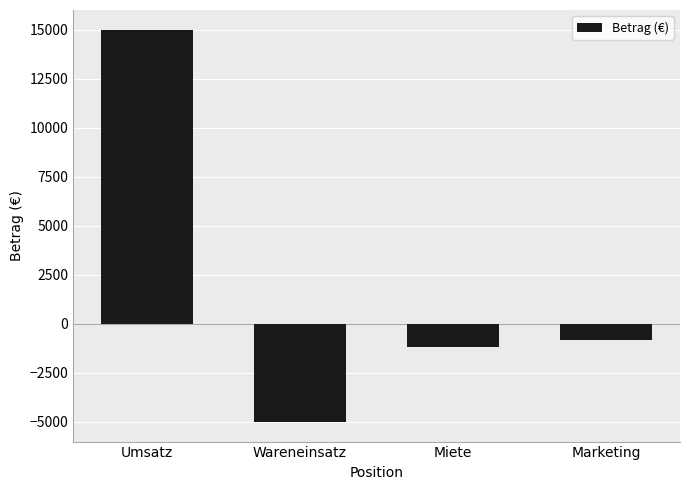

What is the difference between the maximum and second lowest values?

16200